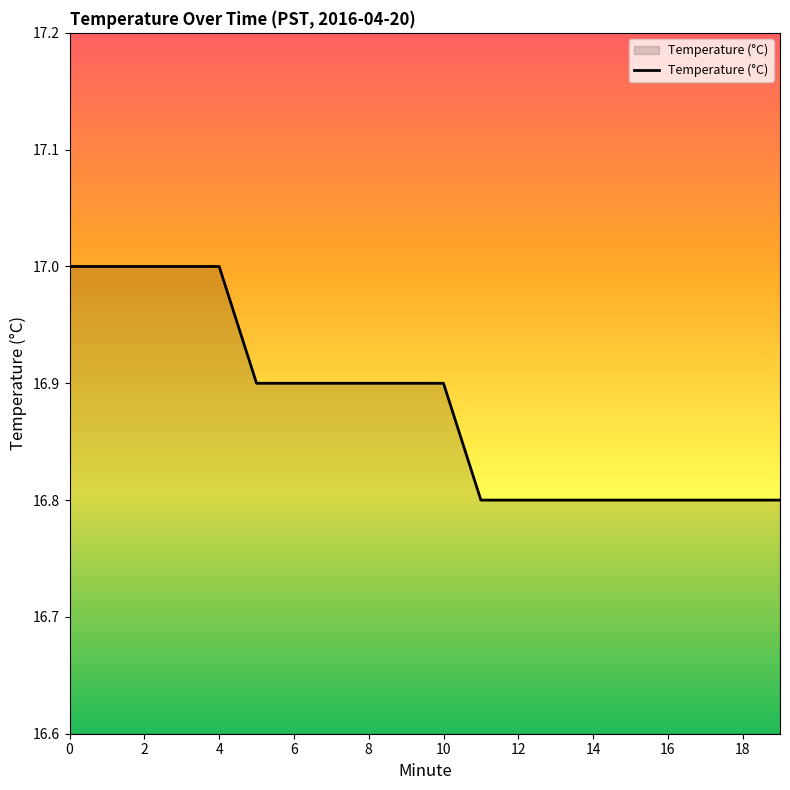

What is the smallest value displayed?

16.8